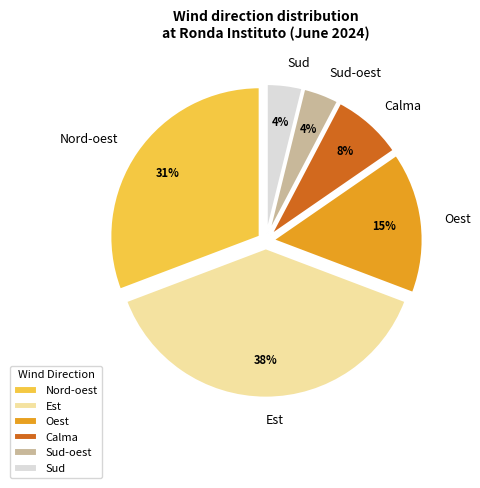

Does any single category account for the majority?

No